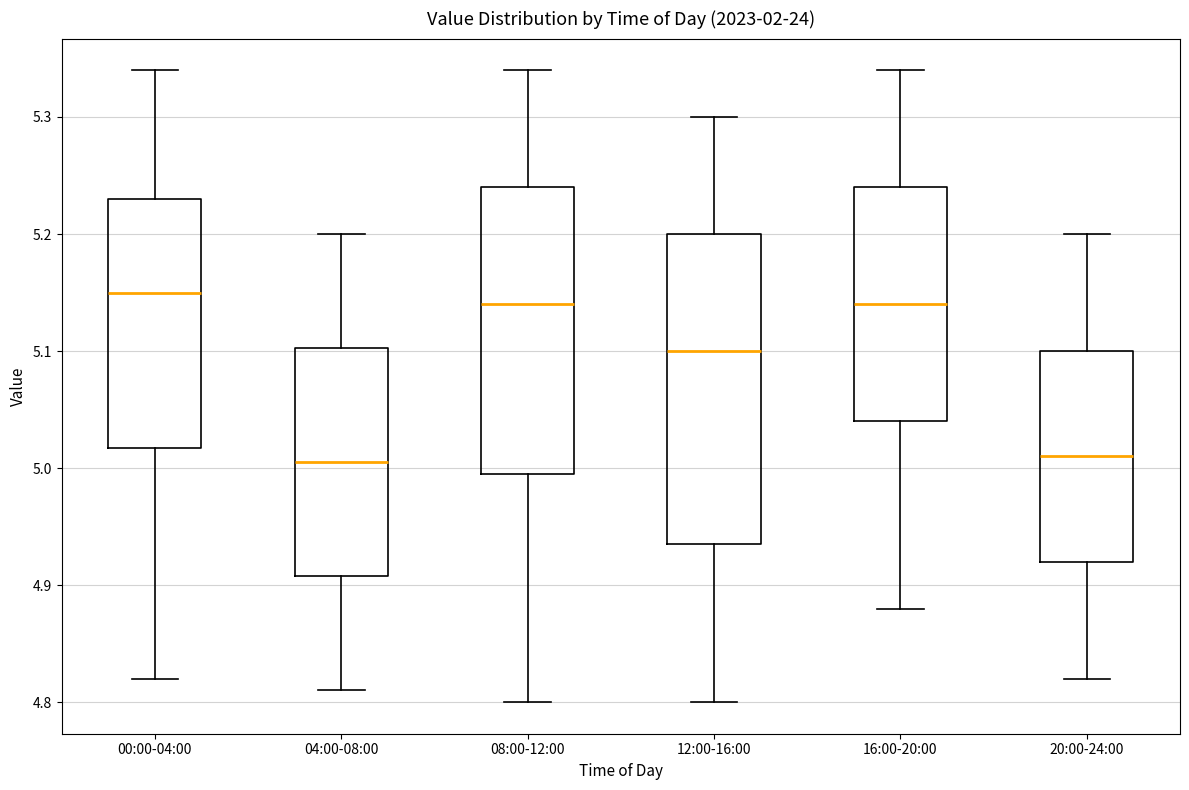

Reading left to right, read every box against the y-axis: the position of its median line, the range the box covers, and the ends of its whiskers. The values are not printed on the chart, so give them approximately, as read against the axis.

00:00-04:00: median 5.15, box 5.02 to 5.23, whiskers 4.82 to 5.34
04:00-08:00: median 5.01, box 4.91 to 5.10, whiskers 4.81 to 5.20
08:00-12:00: median 5.14, box 5.00 to 5.24, whiskers 4.80 to 5.34
12:00-16:00: median 5.10, box 4.94 to 5.20, whiskers 4.80 to 5.30
16:00-20:00: median 5.14, box 5.04 to 5.24, whiskers 4.88 to 5.34
20:00-24:00: median 5.01, box 4.92 to 5.10, whiskers 4.82 to 5.20